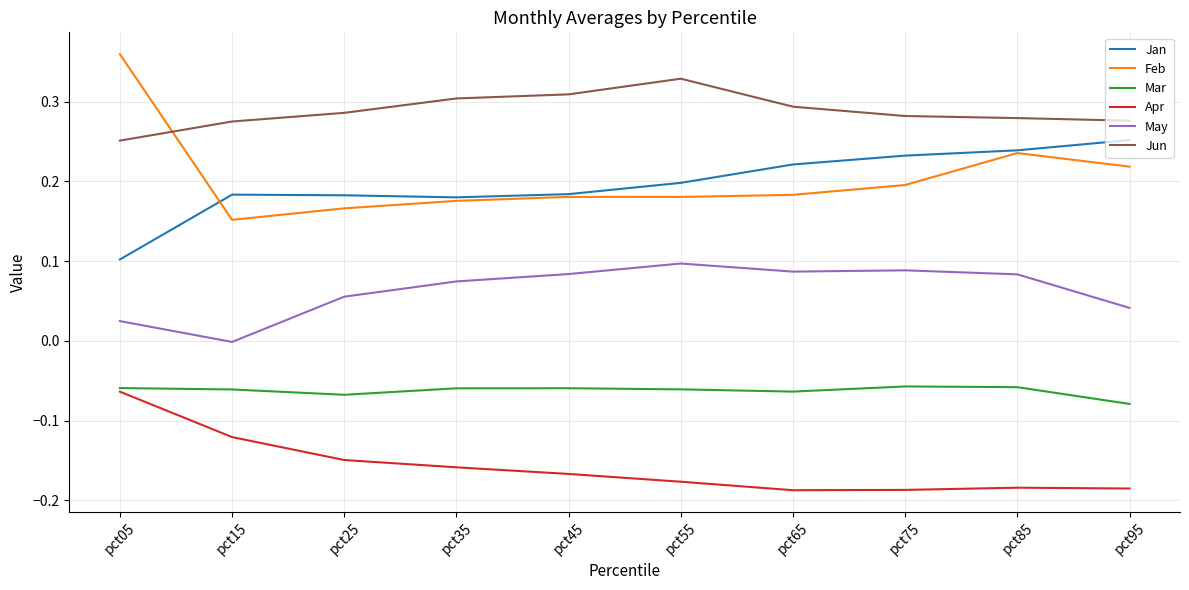

At which category does the chart reach its peak across all series?

pct05